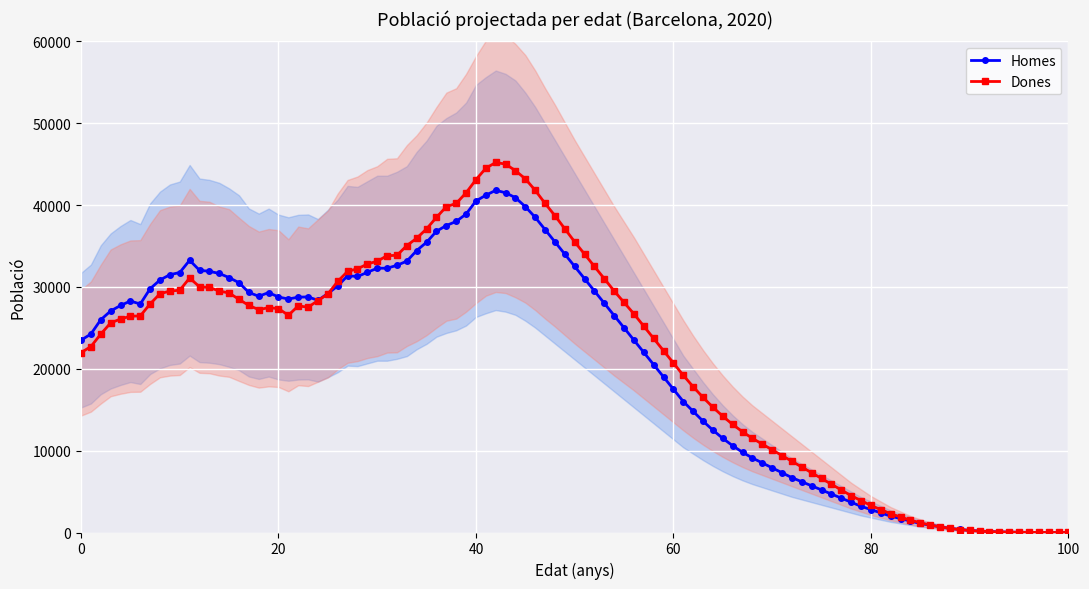

What is the difference between the maximum and minimum values in the Dones series?

45199